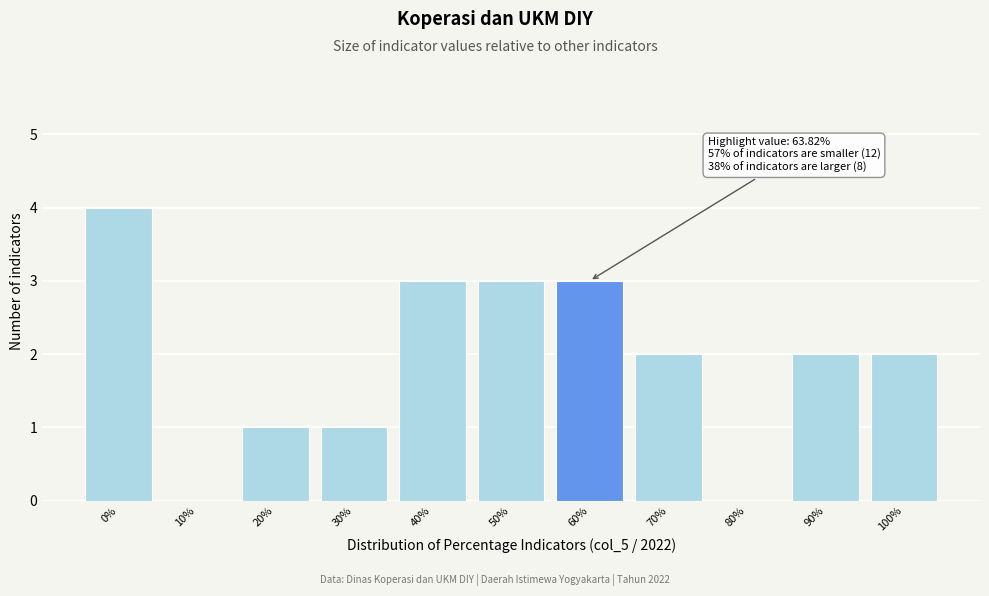

Reading left to right, what are all the values shown in this chart?

0%=4	10%=0	20%=1	30%=1	40%=3	50%=3	60%=3	70%=2	80%=0	90%=2	100%=2